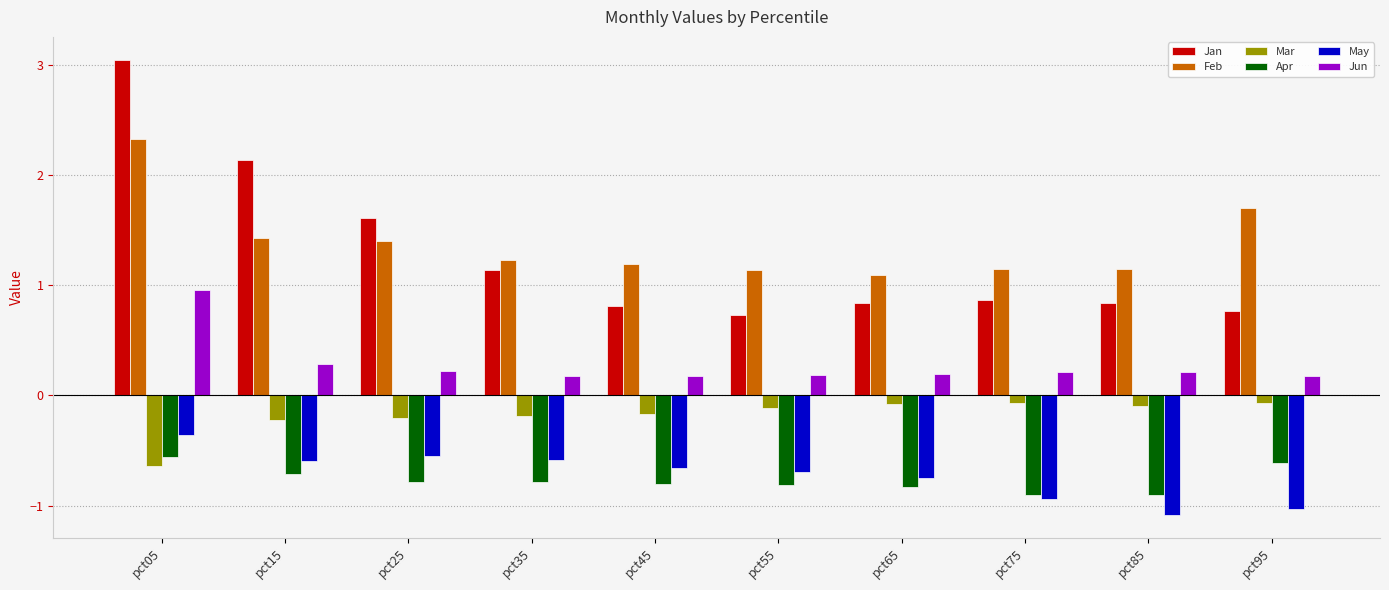

Rank the series at pct15 from highest to lowest value.

Jan, Feb, Jun, Mar, May, Apr